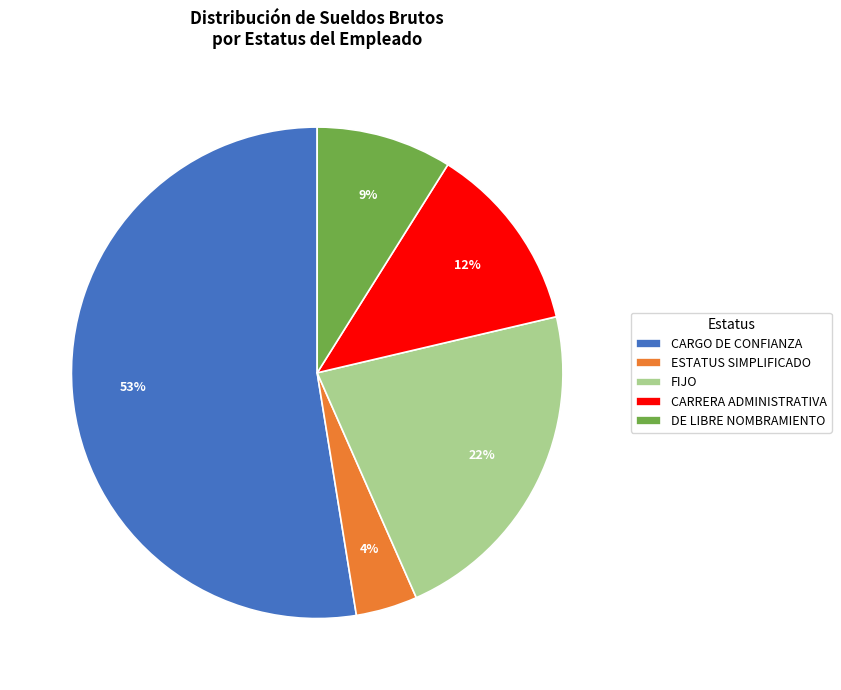

To the nearest percent, what is the average slice percentage?

20%